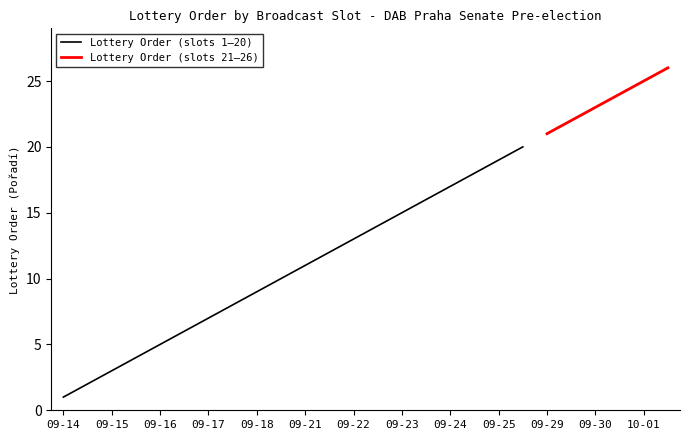

Is it true that Lottery Order (slots 1–20) equals 19 at 09-22?

False